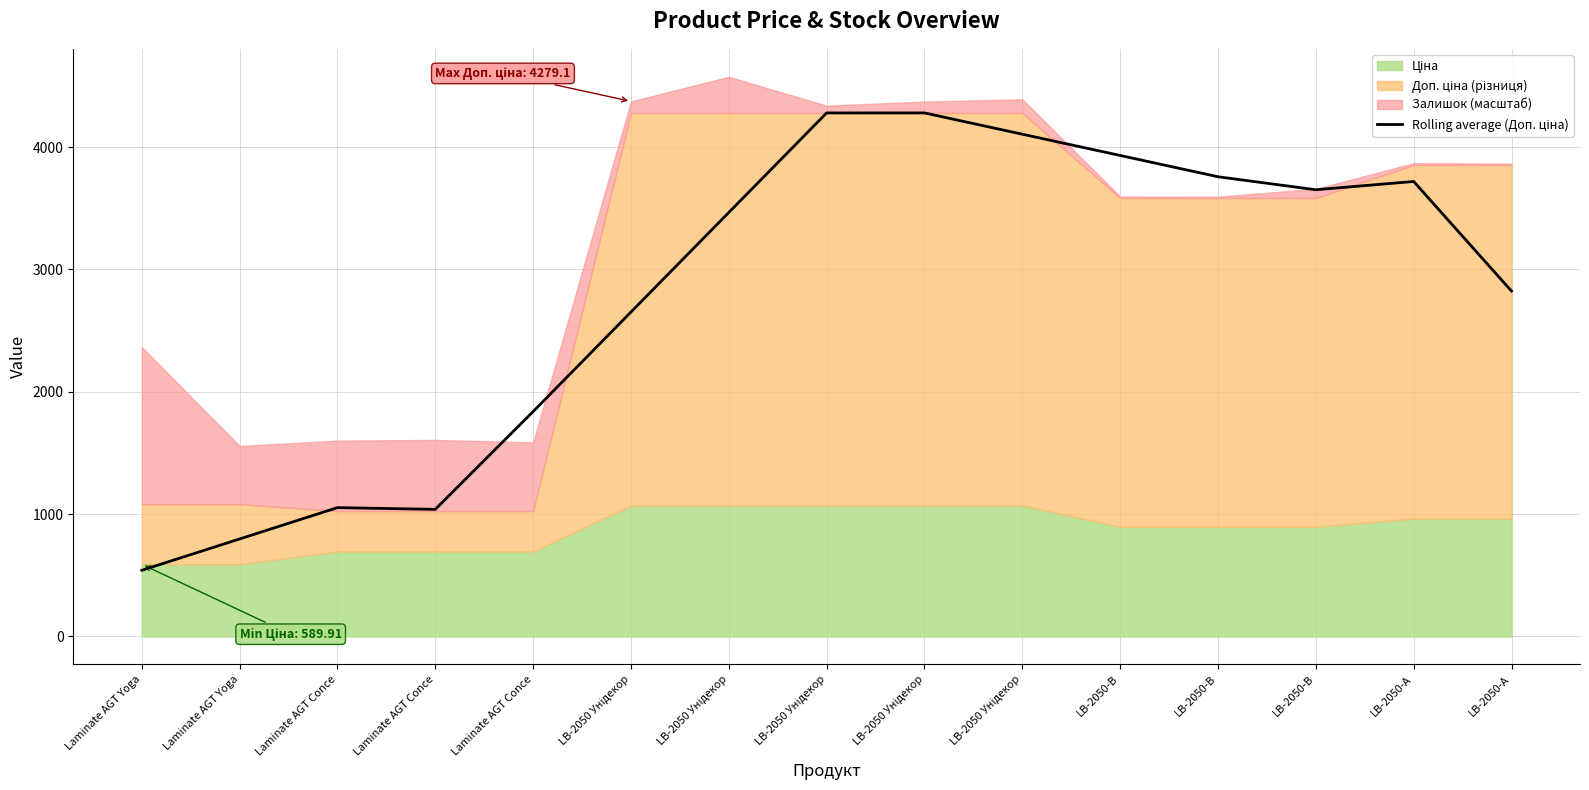

Rank the categories by value from highest to lowest.

LB-2050 Унідекор, LB-2050 Унідекор, LB-2050 Унідекор, LB-2050-В, LB-2050-В, LB-2050-А, LB-2050-В, LB-2050 Унідекор, LB-2050-А, LB-2050 Унідекор, Laminate AGT Conce, Laminate AGT Conce, Laminate AGT Conce, Laminate AGT Yoga, Laminate AGT Yoga